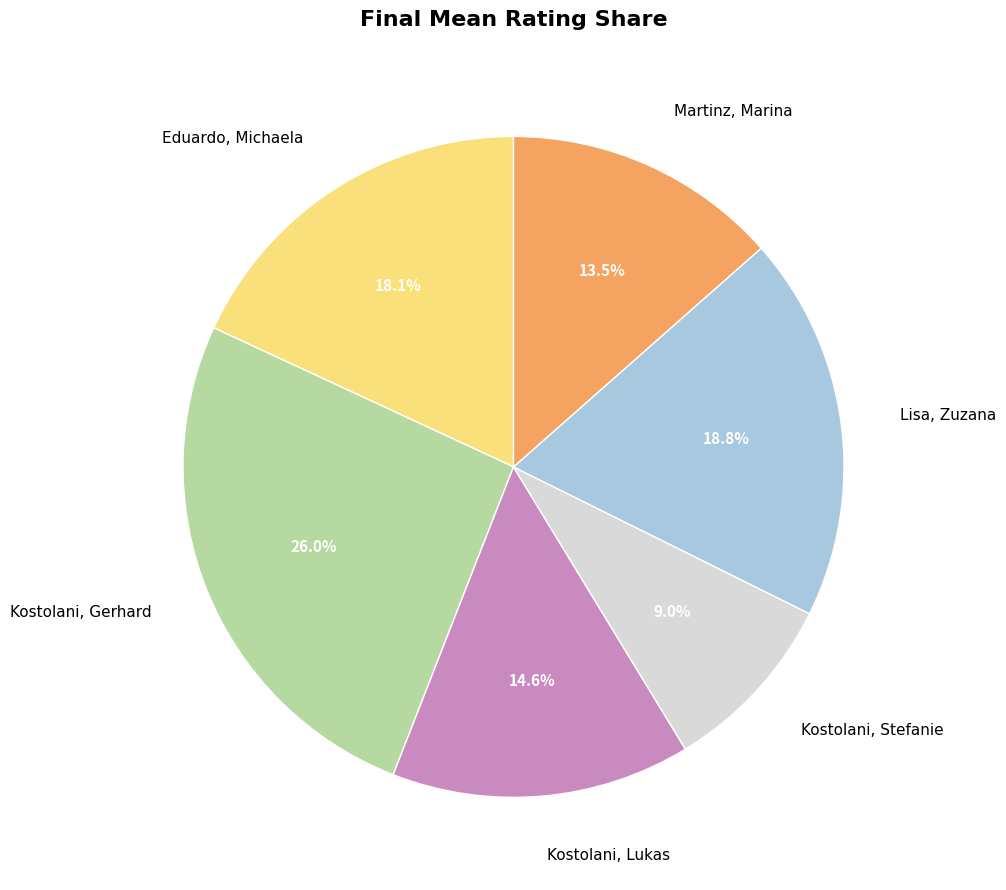

Which has a higher value, Martinz, Marina or Kostolani, Stefanie?

Martinz, Marina